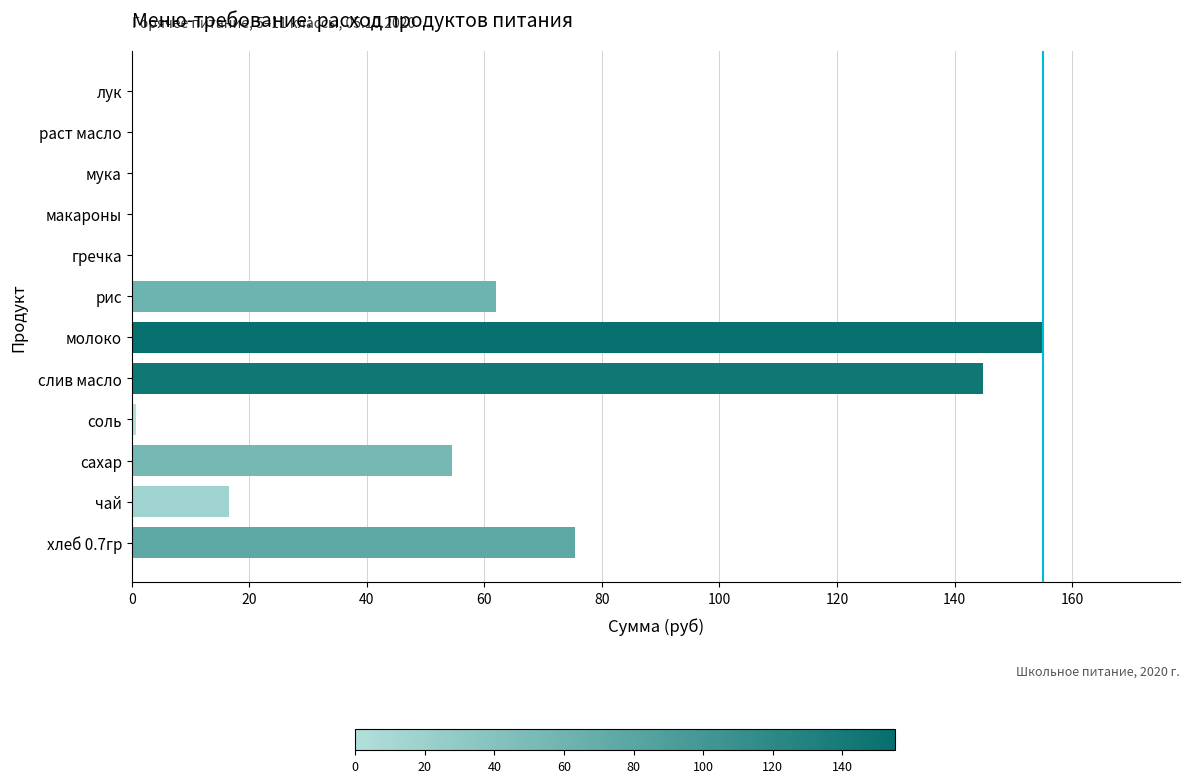

Are the bars horizontal?

Yes